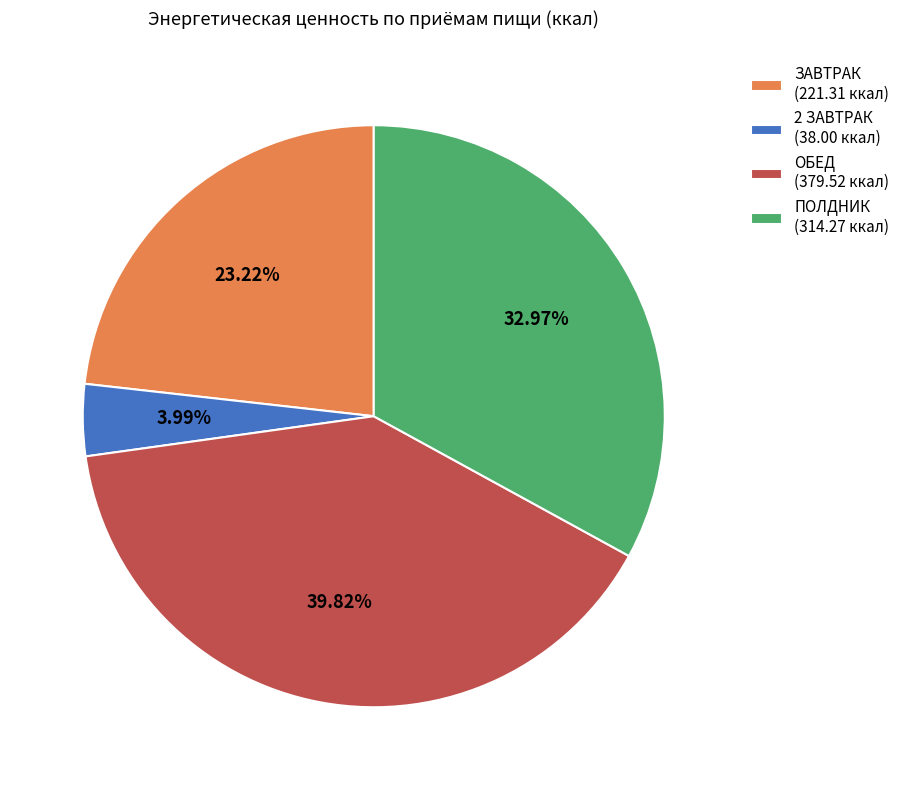

Is it true that ОБЕД is 48% of the pie?

False